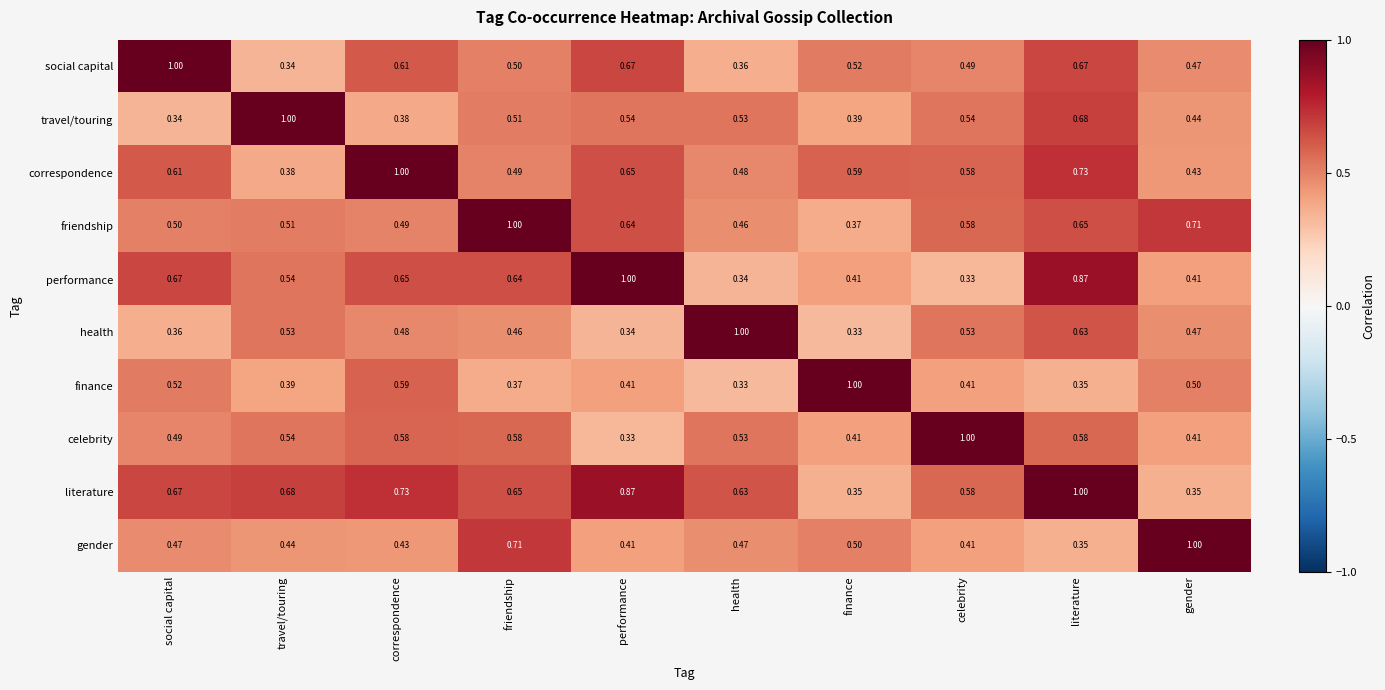

At correspondence, list the series in order from largest to smallest.

correspondence, literature, performance, social capital, finance, celebrity, friendship, health, gender, travel/touring